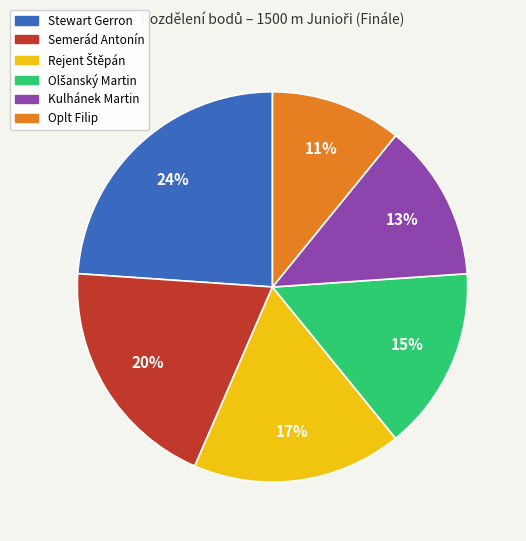

What percentage is the Kulhánek Martin slice, to the nearest percent?

13%